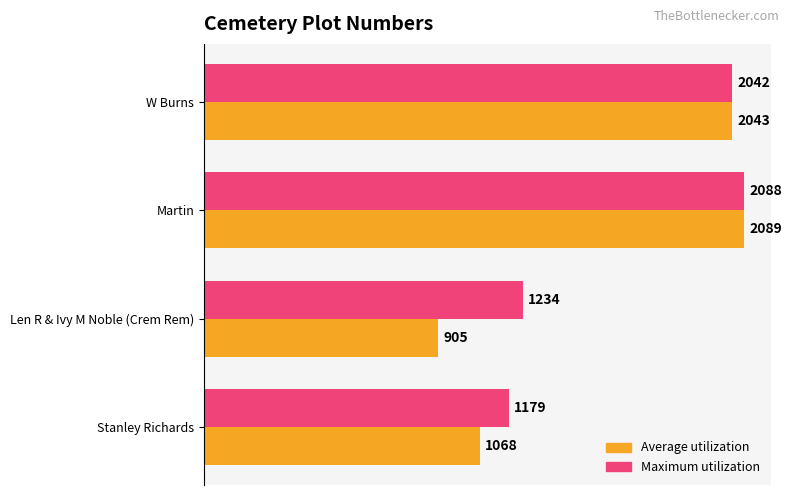

Which category has the lowest value in the Average utilization series?

Len R & Ivy M Noble (Crem Rem)